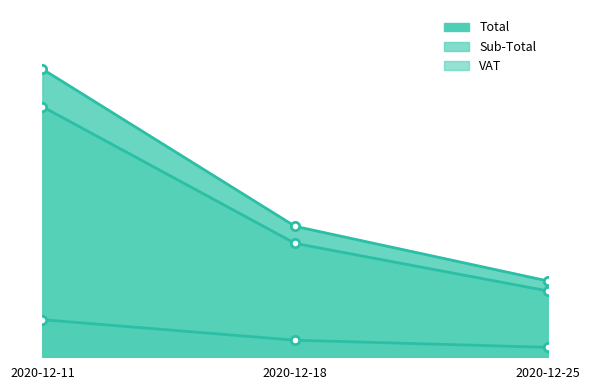

What is the difference between the Sub-Total values at 2020-12-11 and 2020-12-25?

23872.9